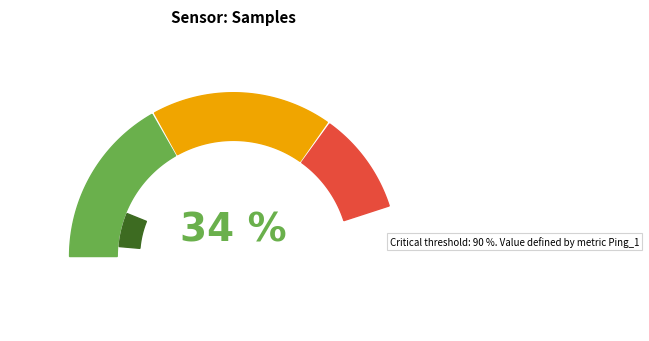

To the nearest percent, what percentage of the pie is 29?

2%